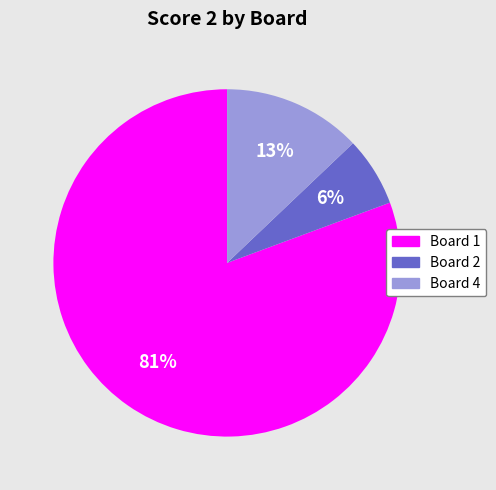

Do Board 4 and Board 1 together represent more than half of the pie?

Yes